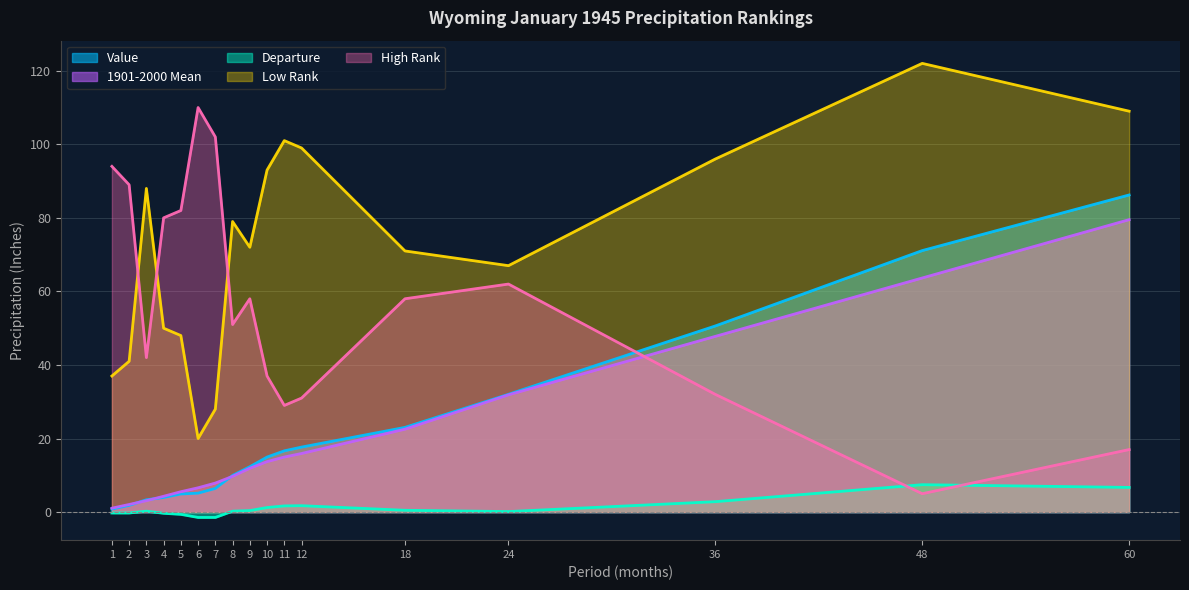

True or false: Value and Departure cross at least once.

False